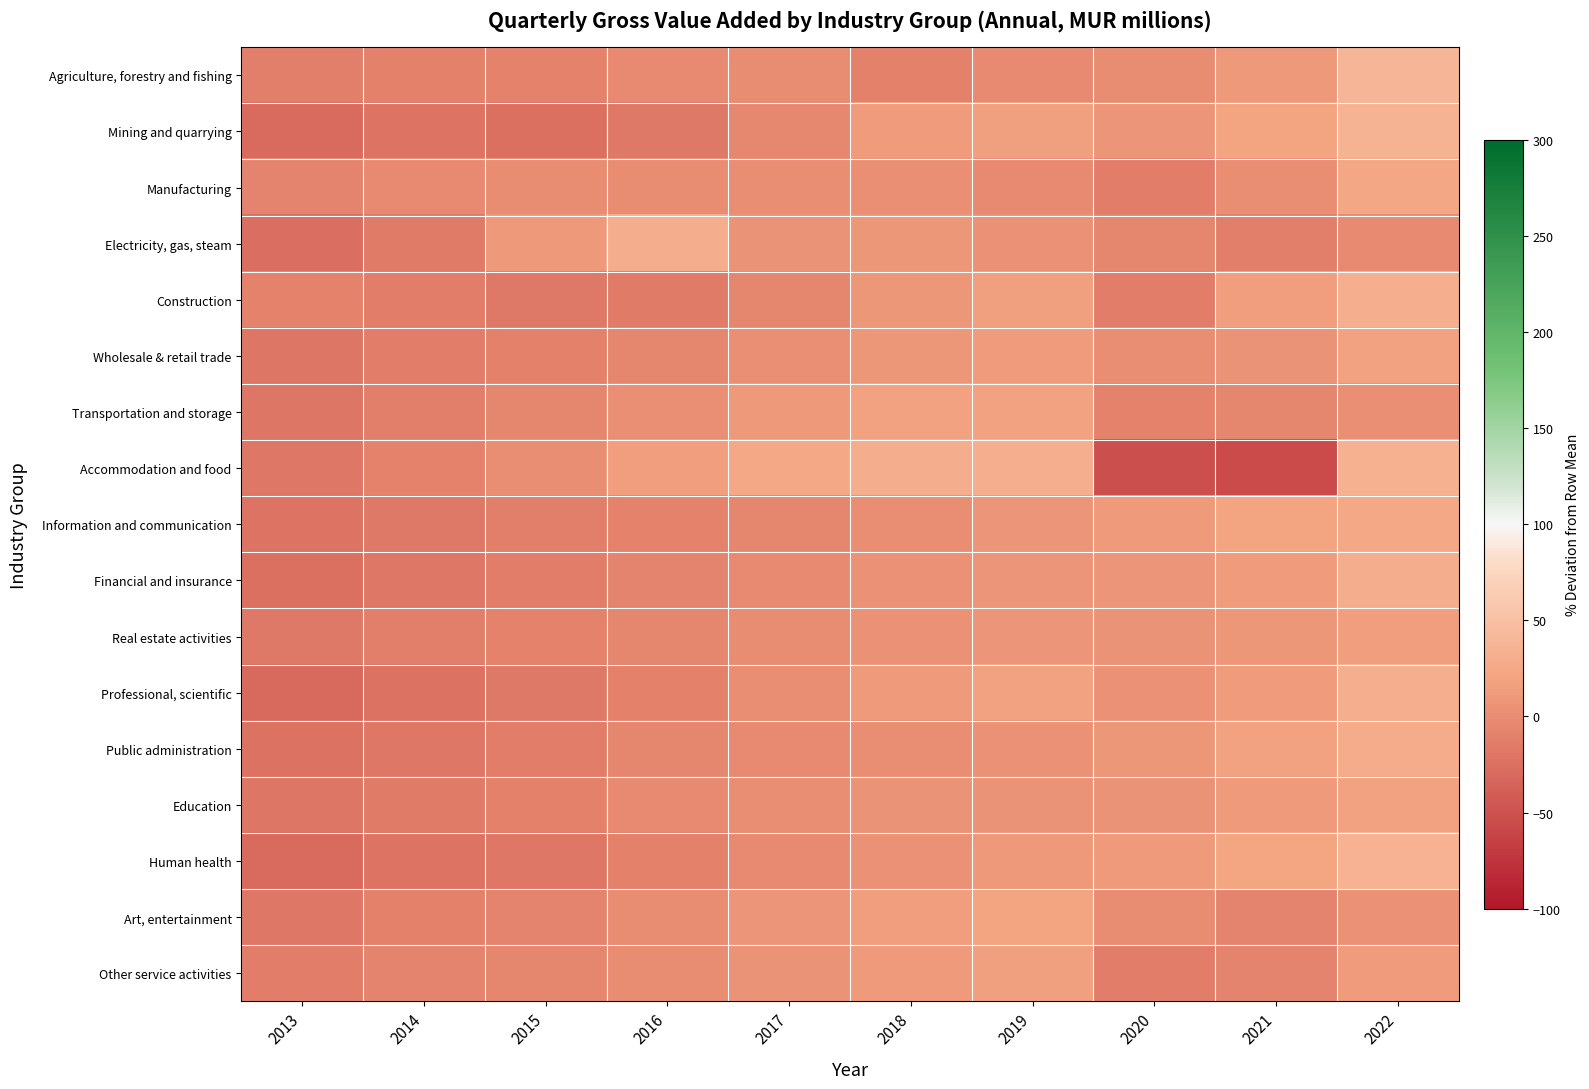

What is the spread (max minus min) of values at 2016?

47.4